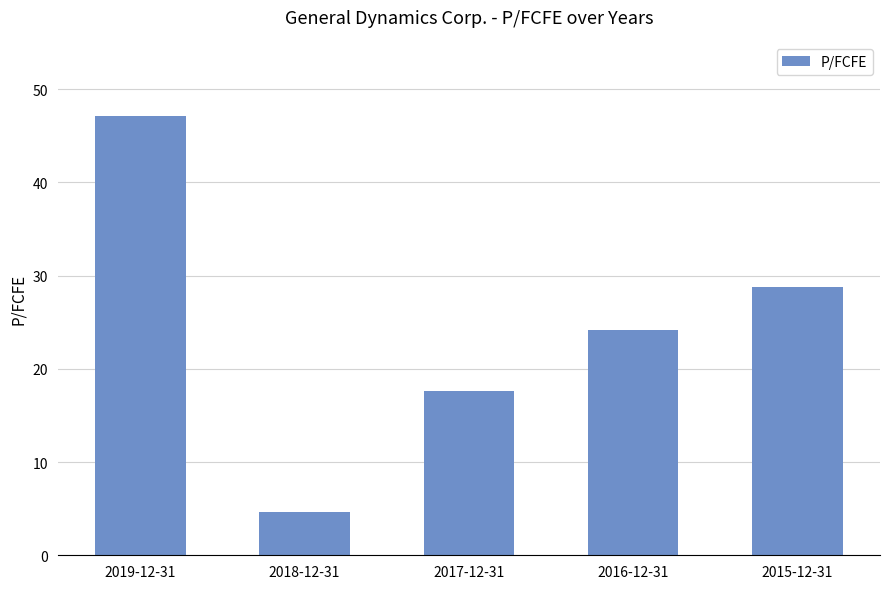

Count the number of data series in this chart.

1